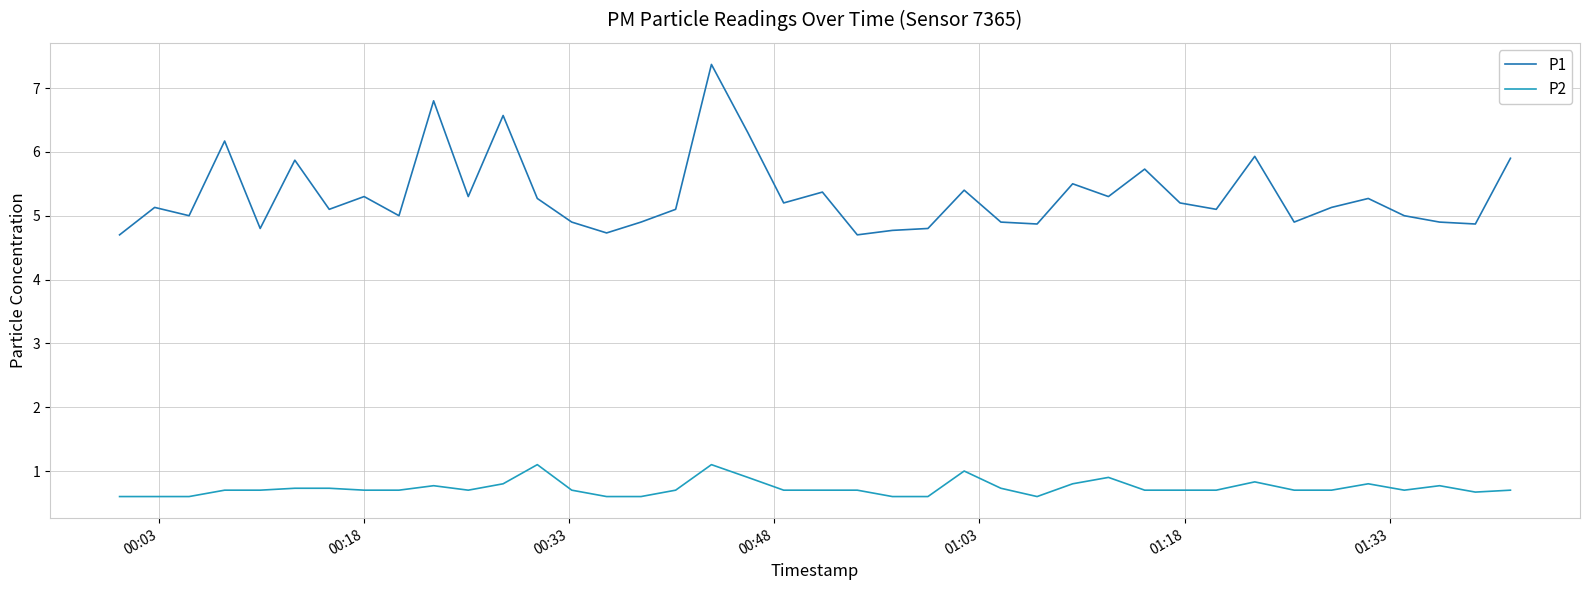

How many lines are shown in the chart?

2